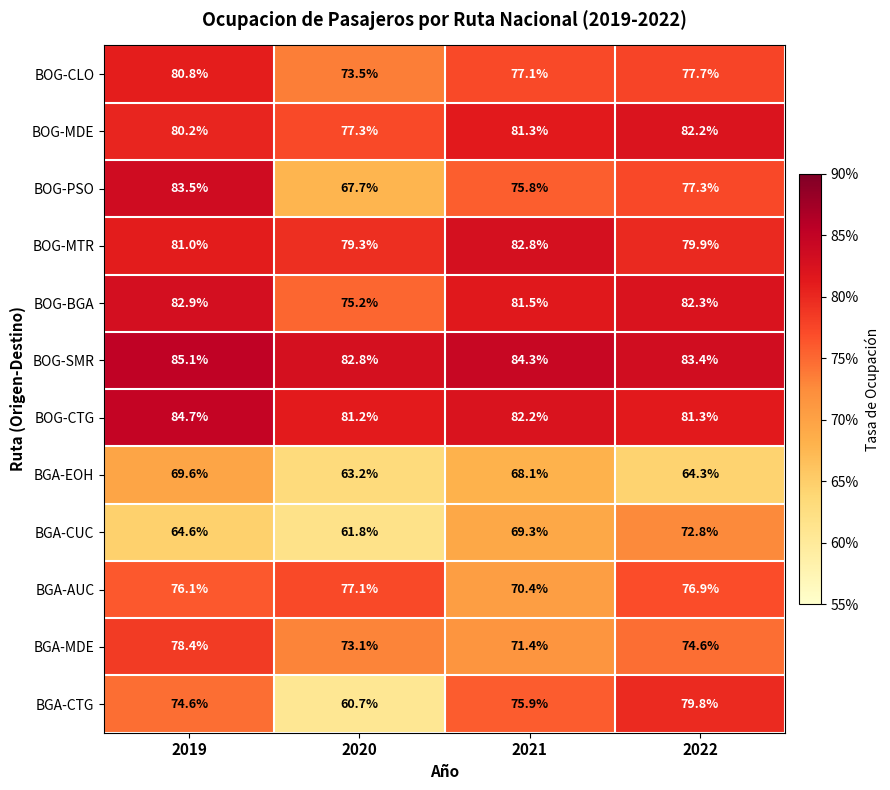

What is the minimum value shown in the chart?

60.7